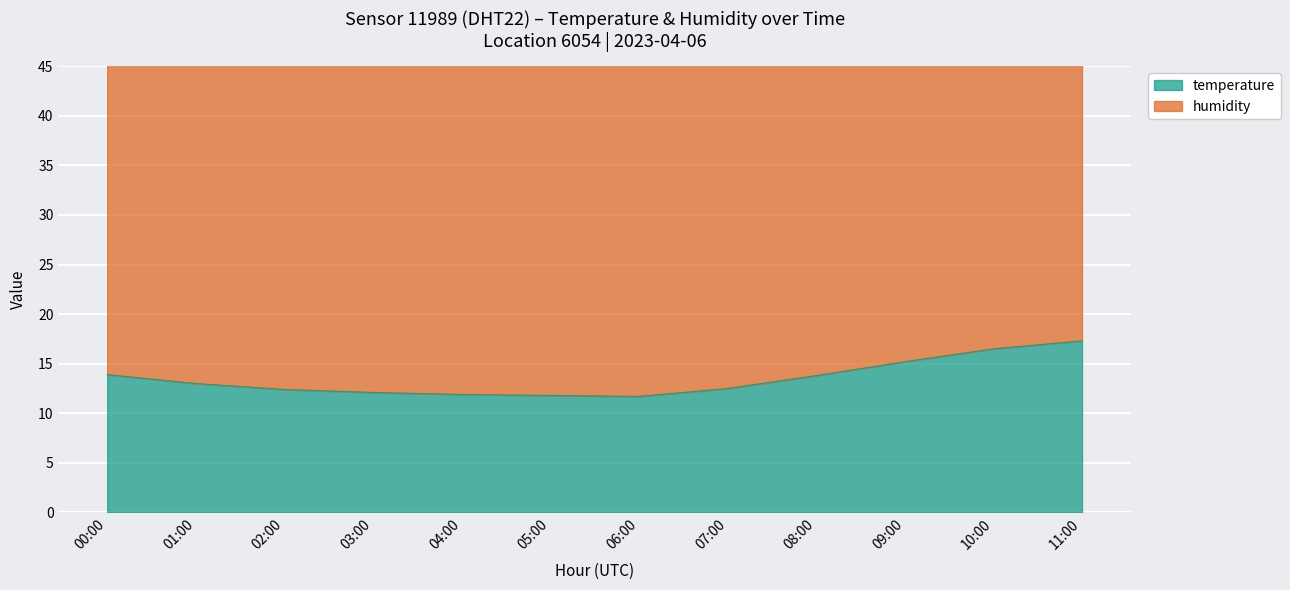

Reading right to left, extract all data points from this chart.

11:00=17.3	10:00=16.5	09:00=15.2	08:00=13.8	07:00=12.5	06:00=11.7	05:00=11.8	04:00=11.9	03:00=12.1	02:00=12.4	01:00=13.0	00:00=13.9